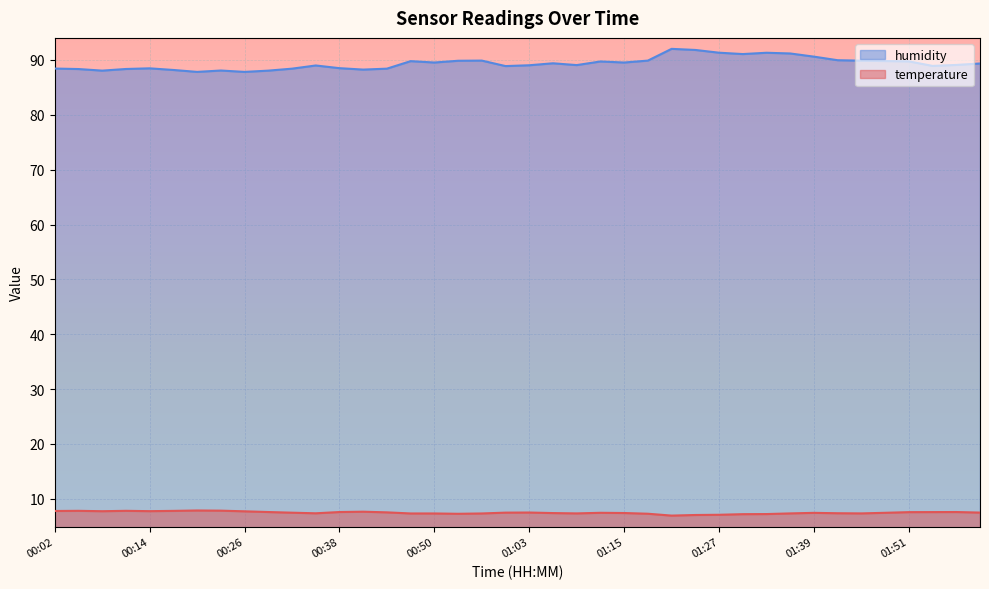

Which series has the largest range (max minus min)?

humidity